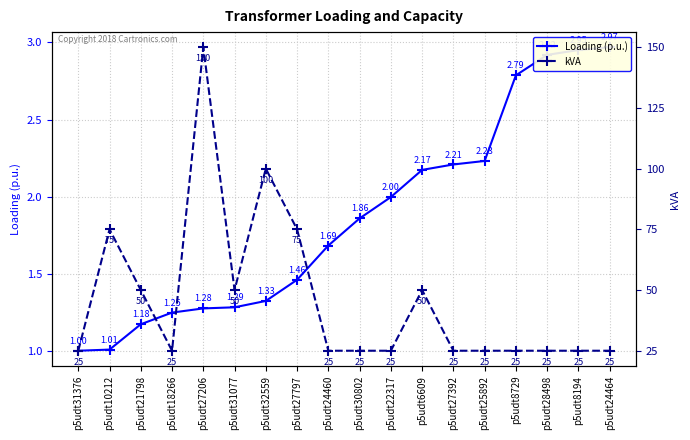

What is the maximum value for Loading (p.u.)?

3.0